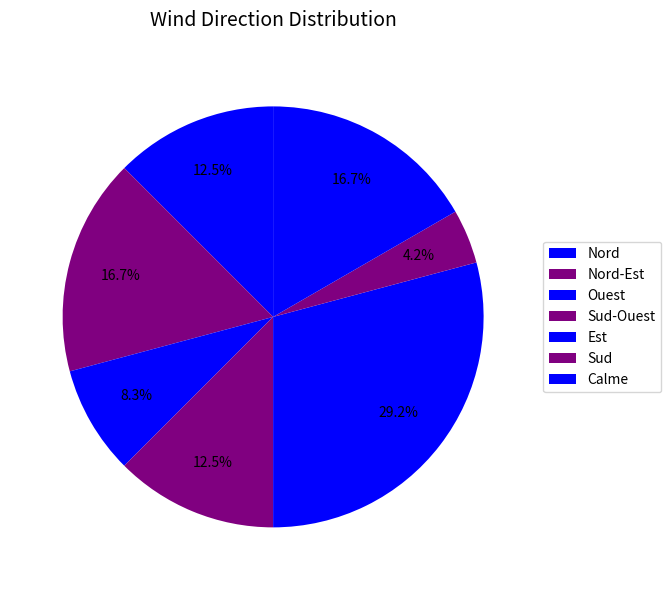

To the nearest percent, what portion does Nord-Est represent?

17%